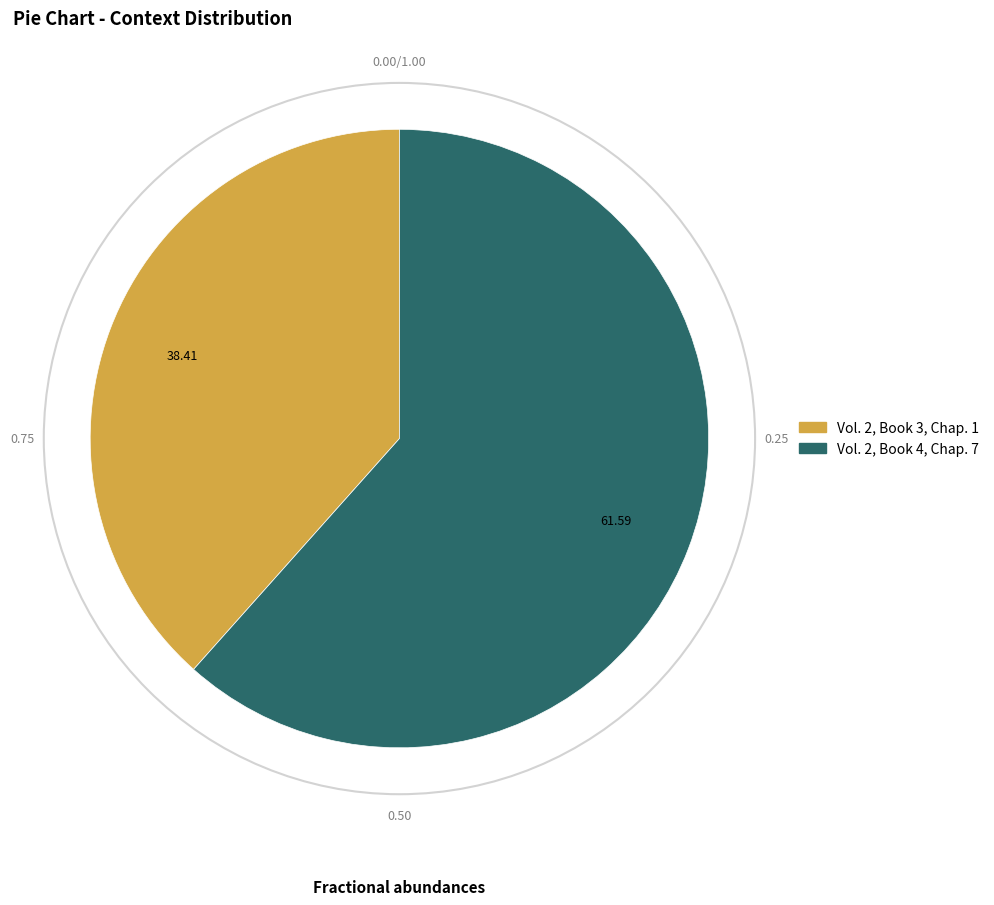

Rank the categories by value from highest to lowest.

Vol. 2, Book 4, Chap. 7, Vol. 2, Book 3, Chap. 1